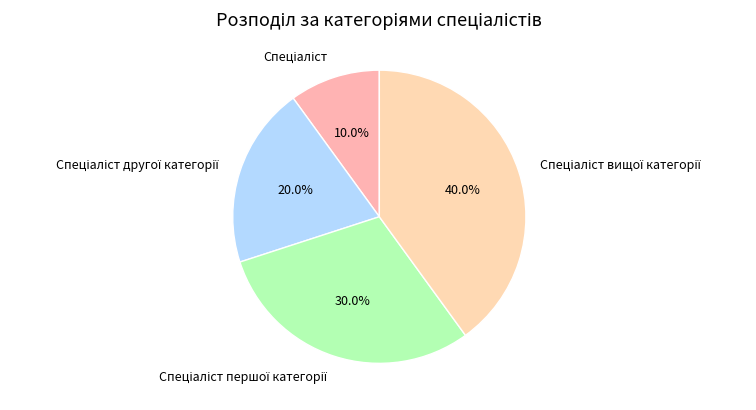

Is there any slice that represents more than half of the pie?

No